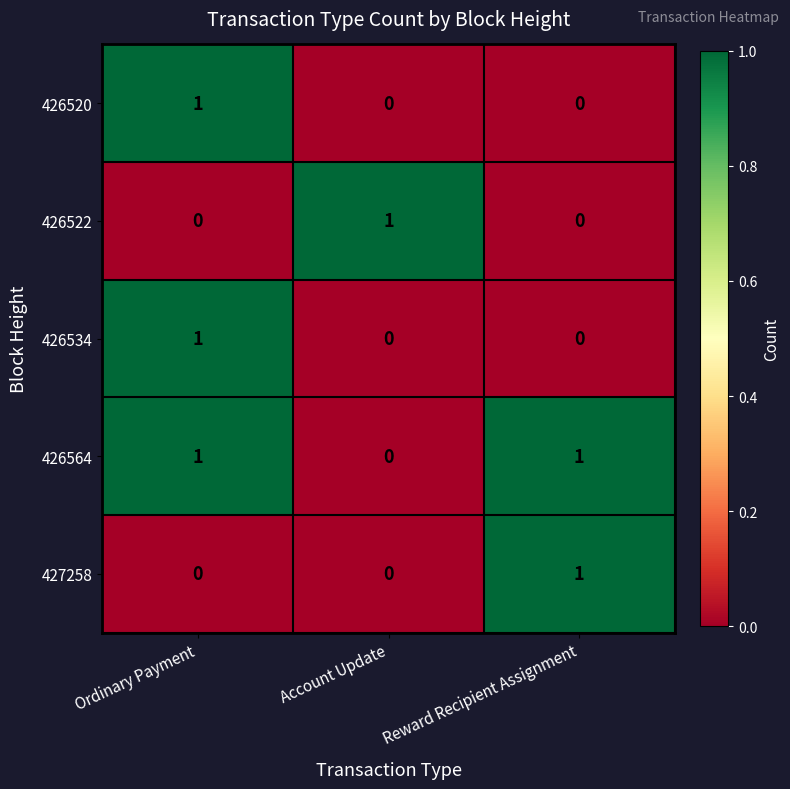

Reading left to right, extract all data points from this chart.

426520: Ordinary Payment=1	Account Update=0	Reward Recipient Assignment=0
426522: Ordinary Payment=0	Account Update=1	Reward Recipient Assignment=0
426534: Ordinary Payment=1	Account Update=0	Reward Recipient Assignment=0
426564: Ordinary Payment=1	Account Update=0	Reward Recipient Assignment=1
427258: Ordinary Payment=0	Account Update=0	Reward Recipient Assignment=1